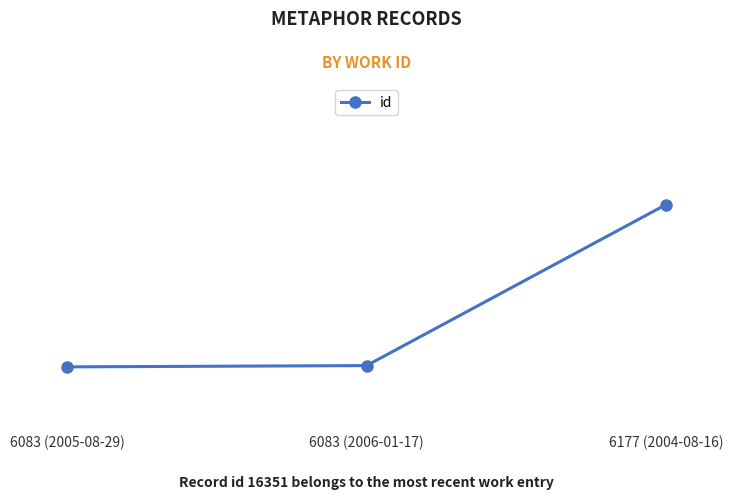

Reading right to left, list all the values displayed in this chart.

6177 (2004-08-16)=16351	6083 (2006-01-17)=16101	6083 (2005-08-29)=16099